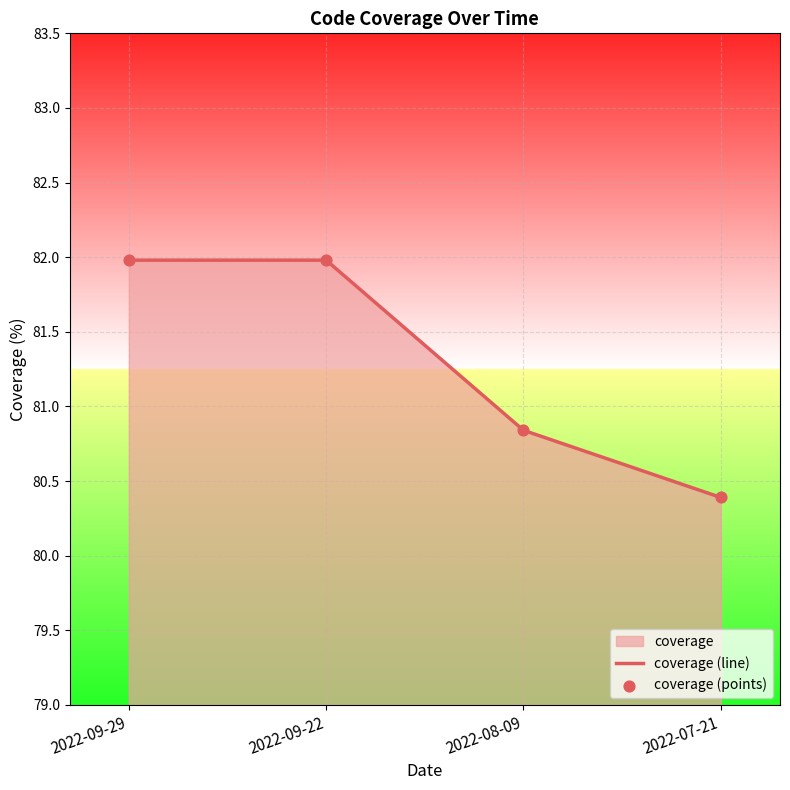

At how many categories does at least one series exceed 80?

4